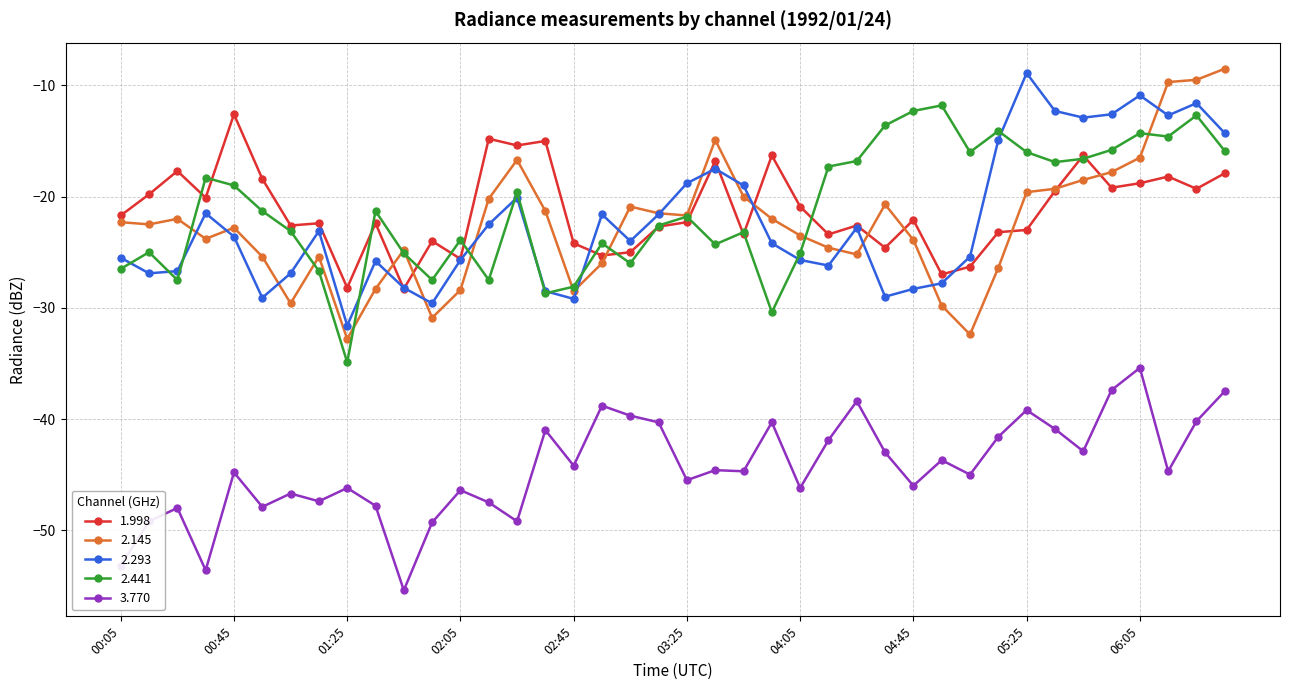

What is the average value of the 2.441 series?

-21.2